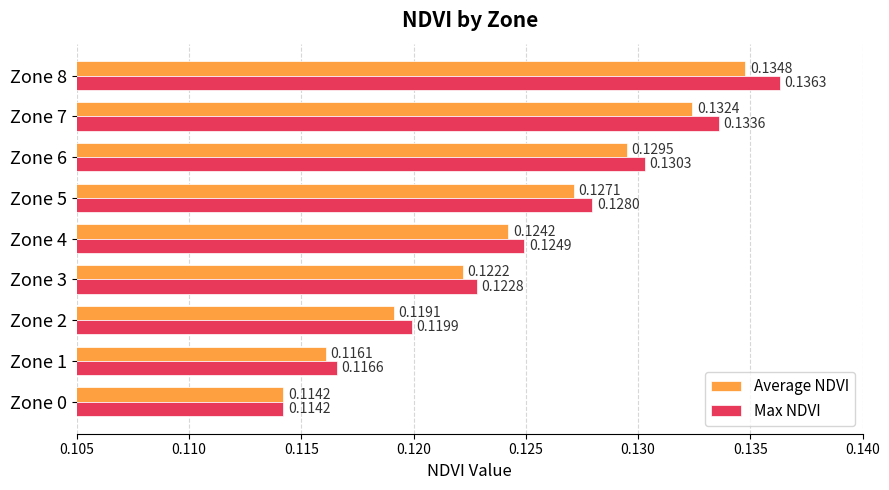

At how many categories does at least one series exceed 0?

9